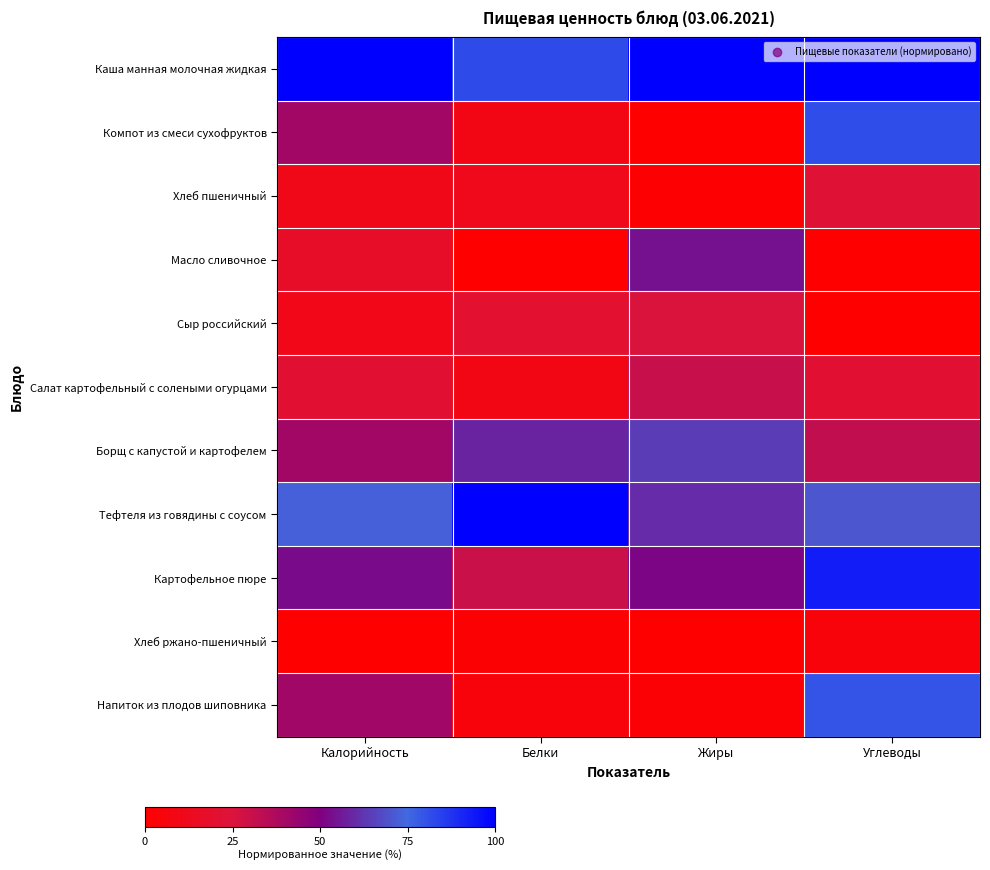

How many data points does each series have?

4